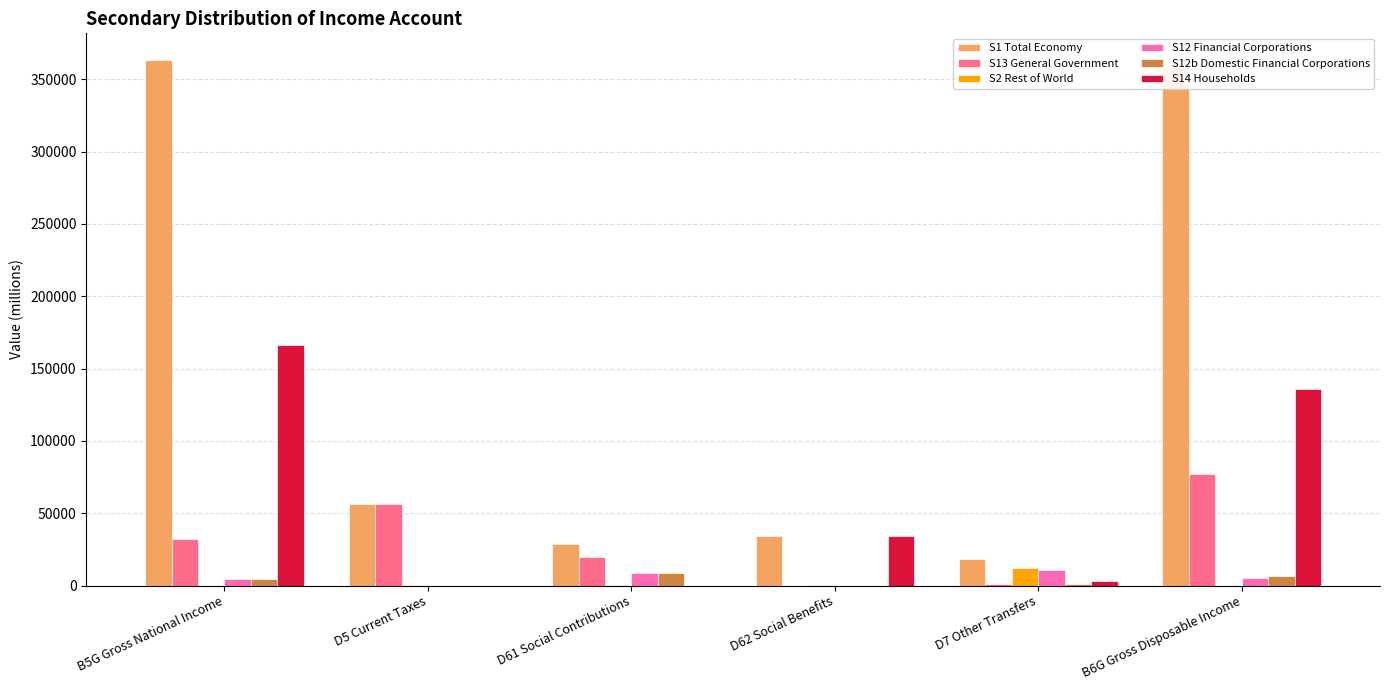

Which series has the widest spread of values?

S1 Total Economy